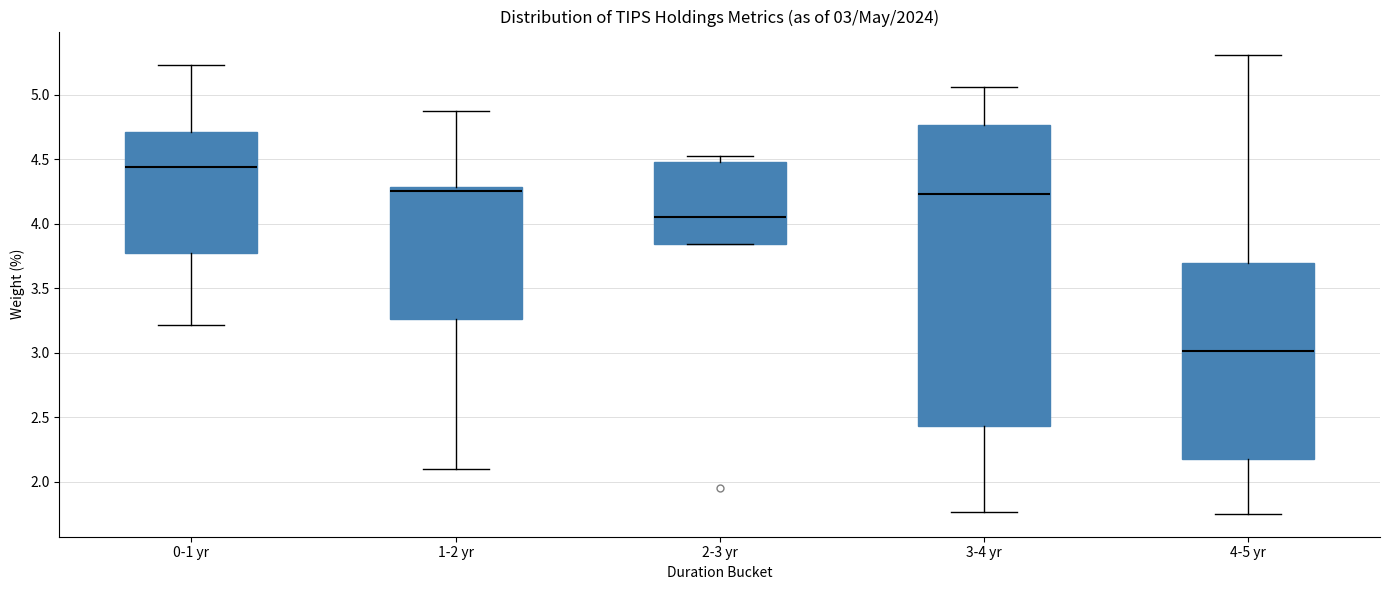

Which box is the tallest, from its lower edge to its upper edge?

3-4 yr